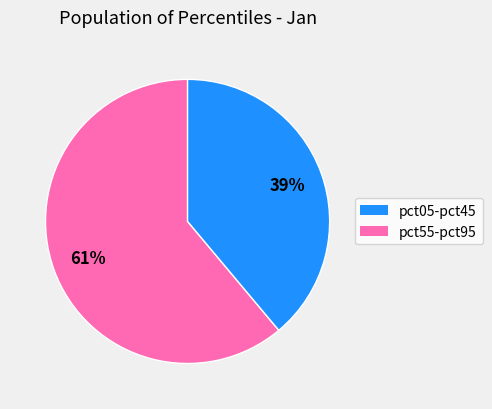

Is there a majority slice in this chart?

Yes